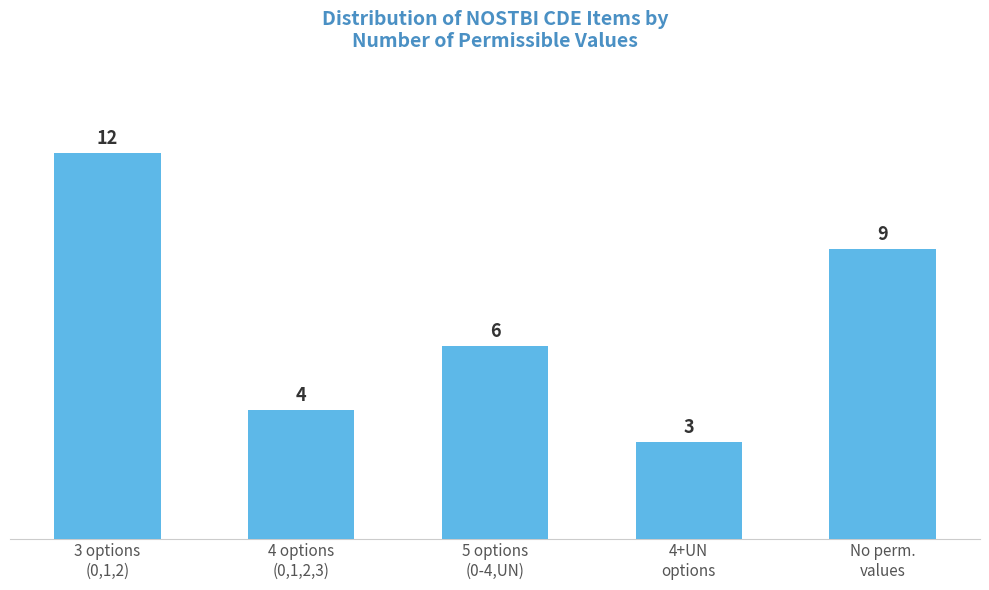

Reading right to left, extract all data points from this chart.

9	3	6	4	12